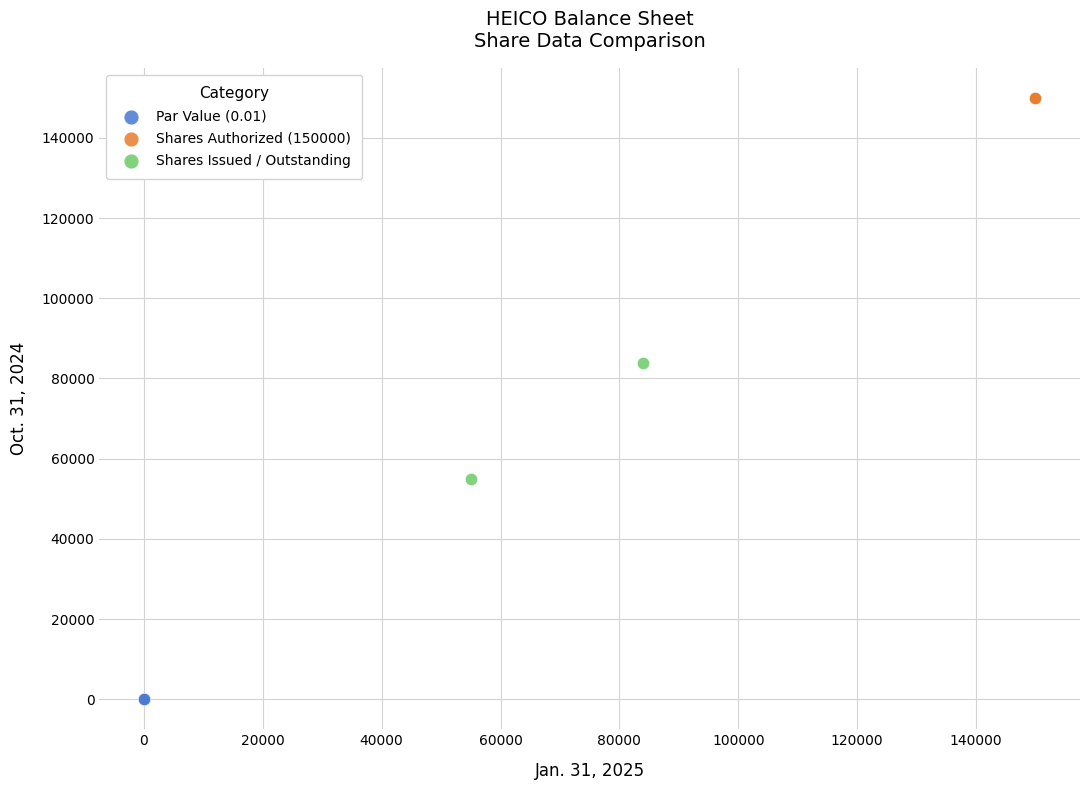

Which series reaches the maximum Y coordinate?

Shares Authorized (150000)